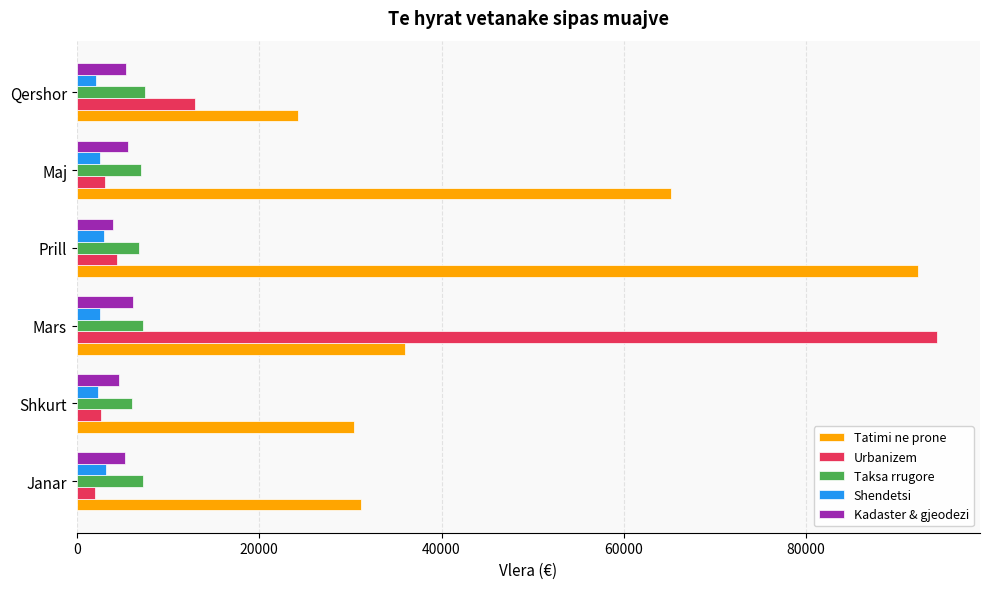

List the series in order of their peak value, highest first.

Urbanizem, Tatimi ne prone, Taksa rrugore, Kadaster & gjeodezi, Shendetsi